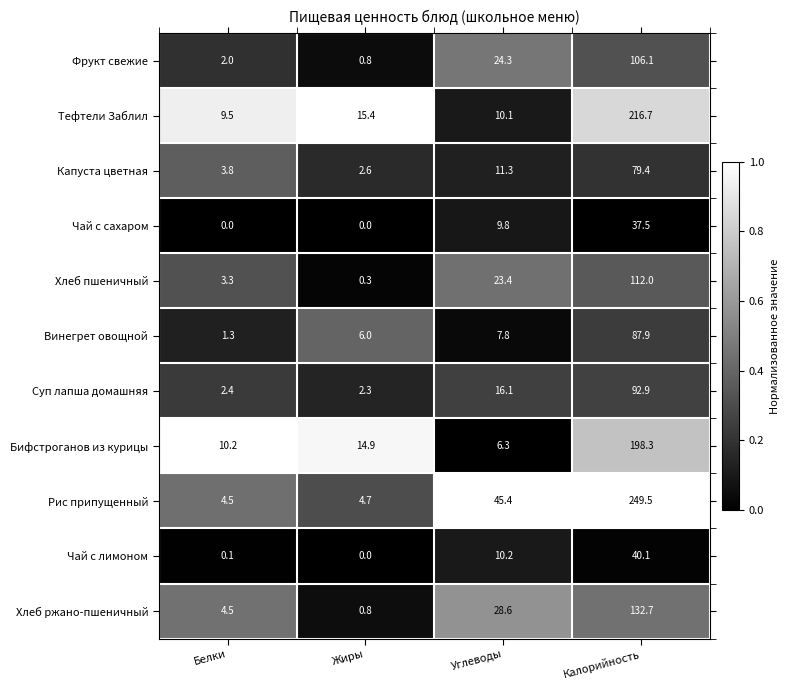

At Углеводы, list the series in order from largest to smallest.

Рис припущенный, Хлеб ржано-пшеничный, Фрукт свежие, Хлеб пшеничный, Суп лапша домашняя, Капуста цветная, Чай с лимоном, Тефтели Заблил, Чай с сахаром, Винегрет овощной, Бифстроганов из курицы